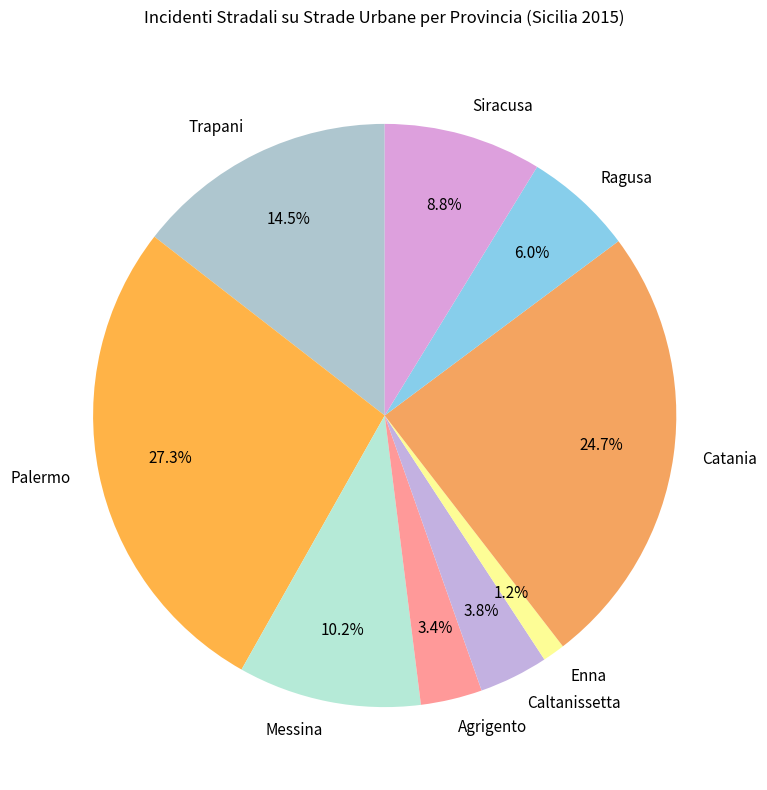

To the nearest percent, what is the difference between the Palermo and Siracusa slice percentages?

19%